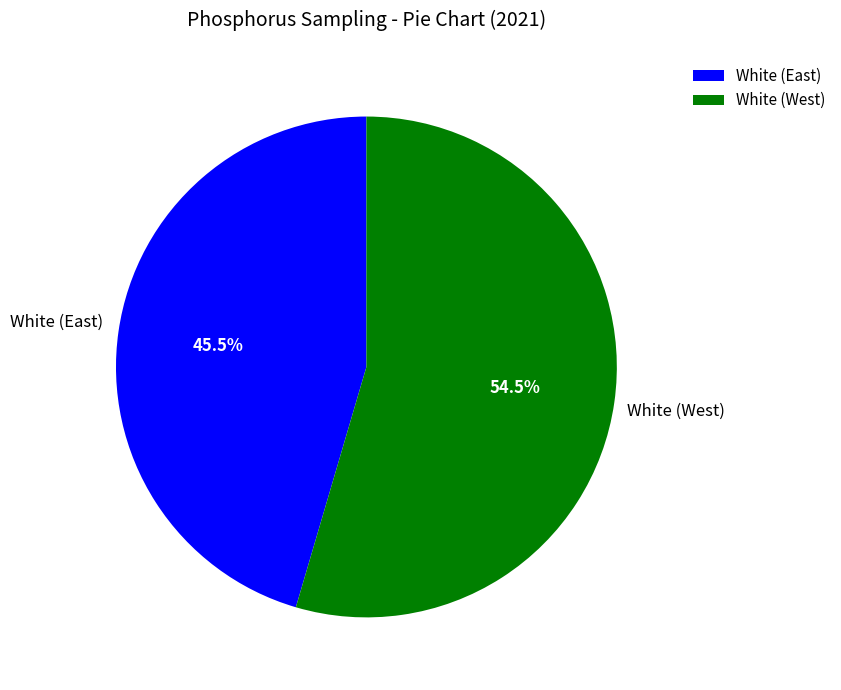

Rank the categories by value from highest to lowest.

White (West), White (East)